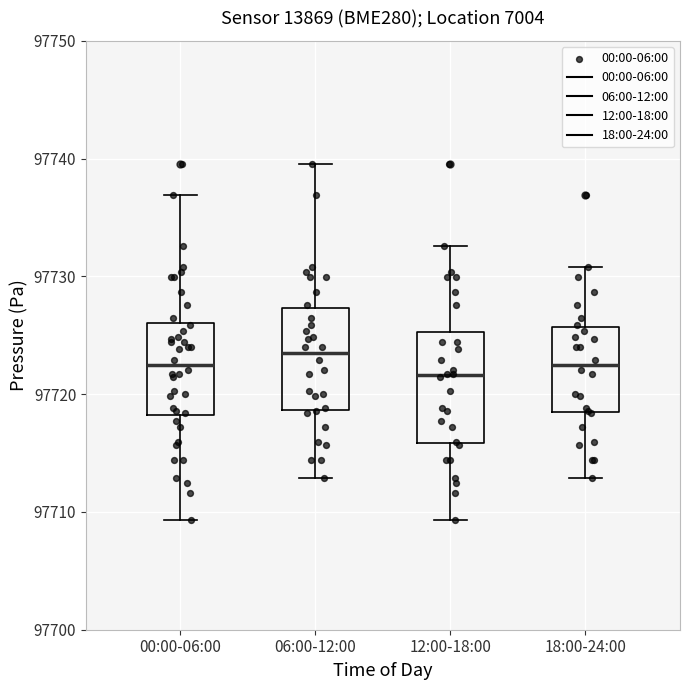

Reading left to right, read every box against the y-axis: the position of its median line, the range the box covers, and the ends of its whiskers. The values are not printed on the chart, so give them approximately, as read against the axis.

00:00-06:00: median 97722, box 97718 to 97726, whiskers 97709 to 97737
06:00-12:00: median 97723, box 97719 to 97727, whiskers 97713 to 97740
12:00-18:00: median 97722, box 97716 to 97725, whiskers 97709 to 97733
18:00-24:00: median 97722, box 97718 to 97726, whiskers 97713 to 97731